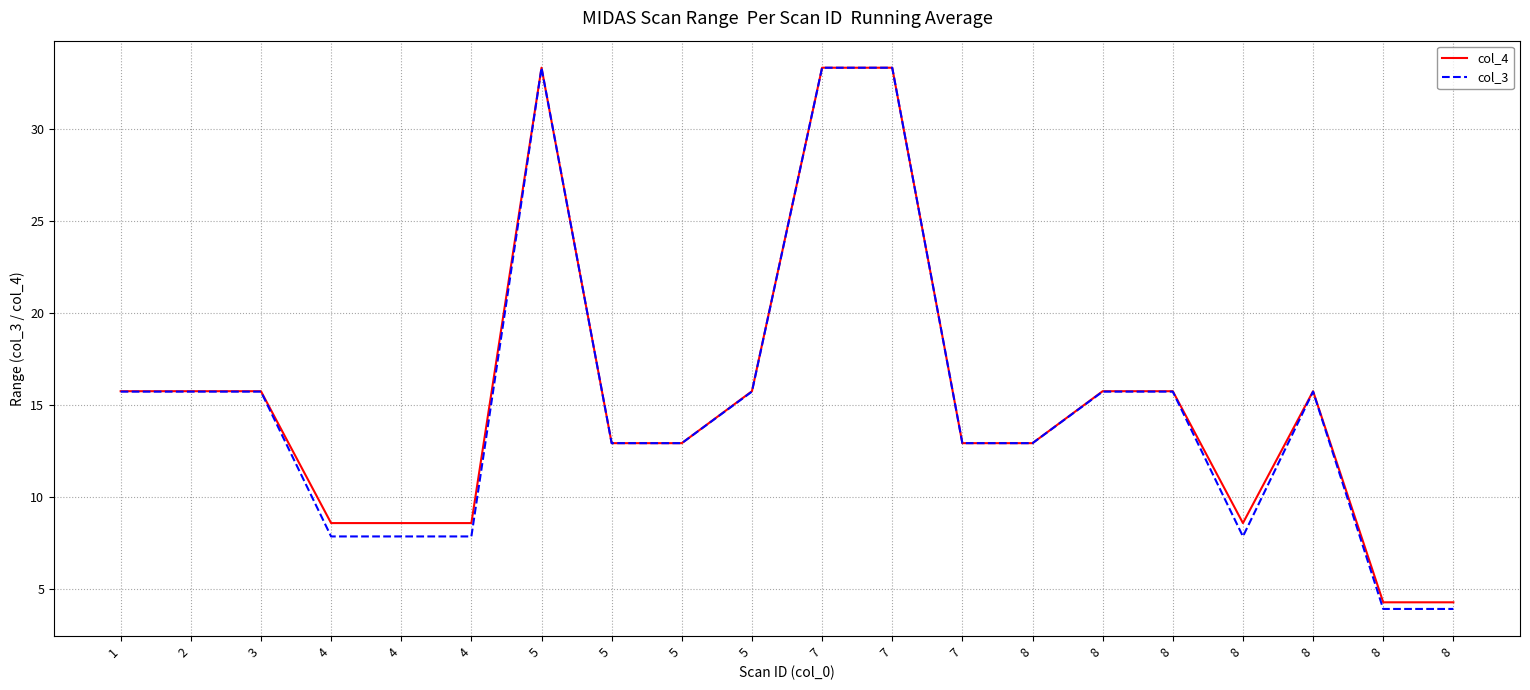

True or false: col_4 and col_3 cross at least once.

False